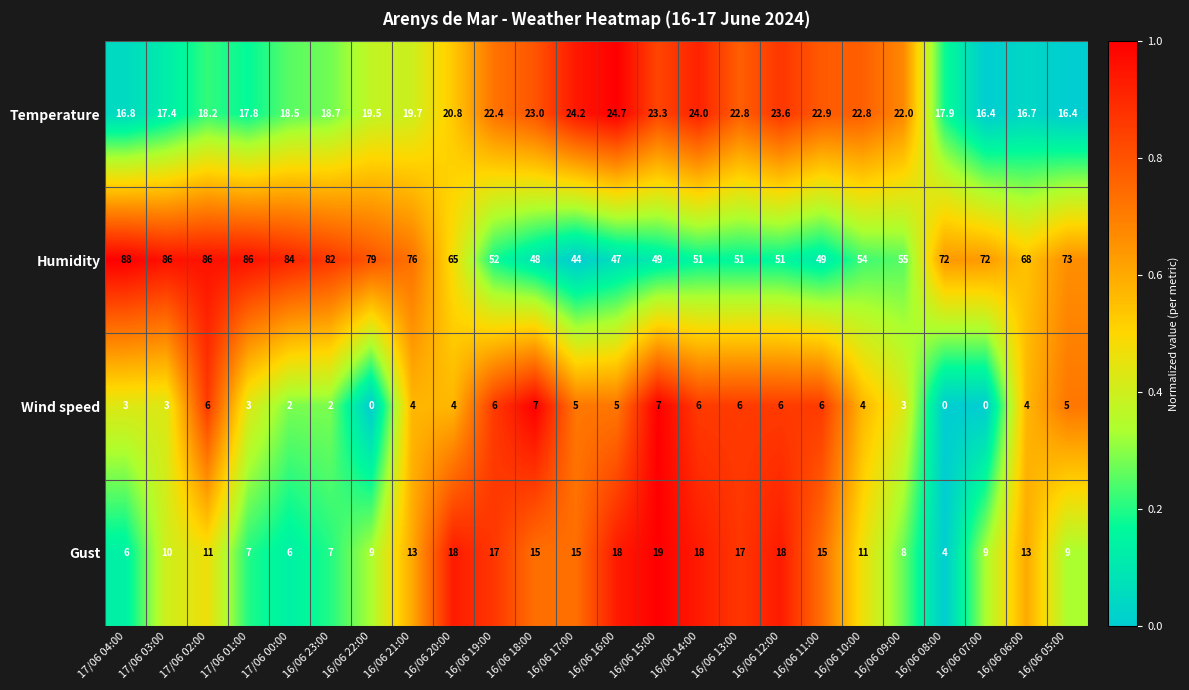

At which category does the chart reach its peak across all series?

17/06 04:00